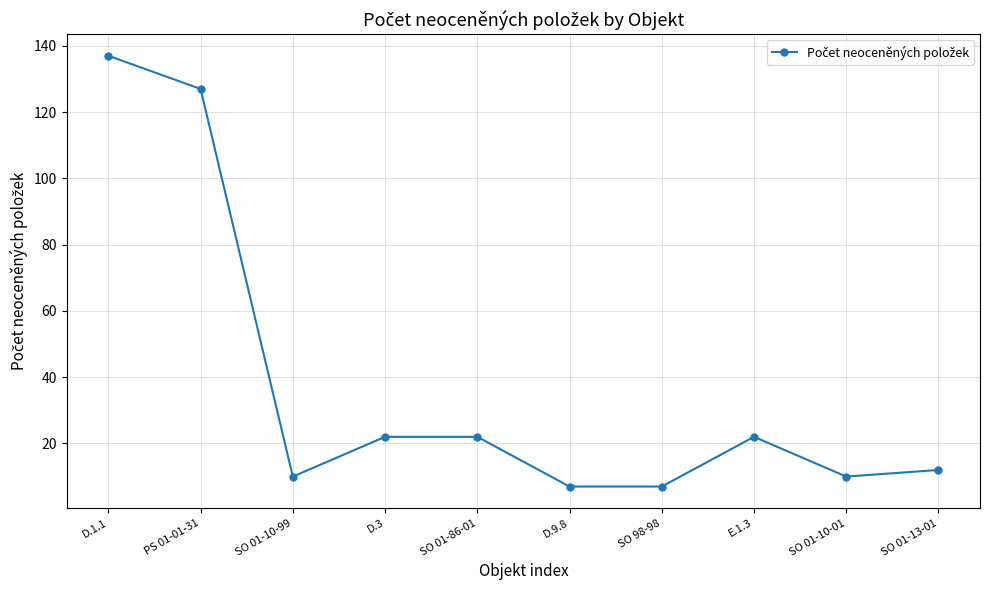

What is the minimum value shown in the chart?

7